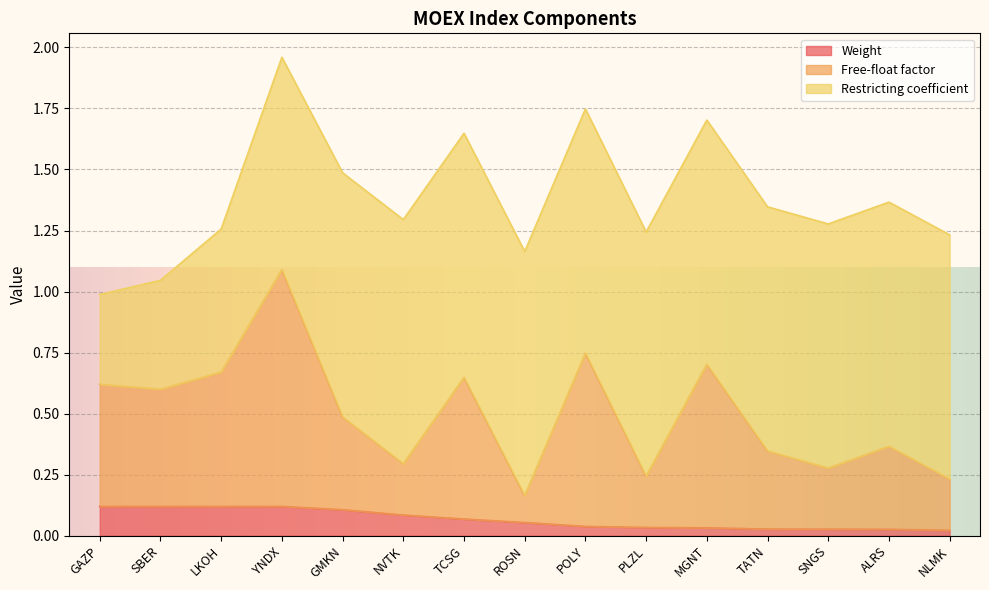

In Free-float factor, how many points are lower than both neighbors (excluding endpoints)?

5